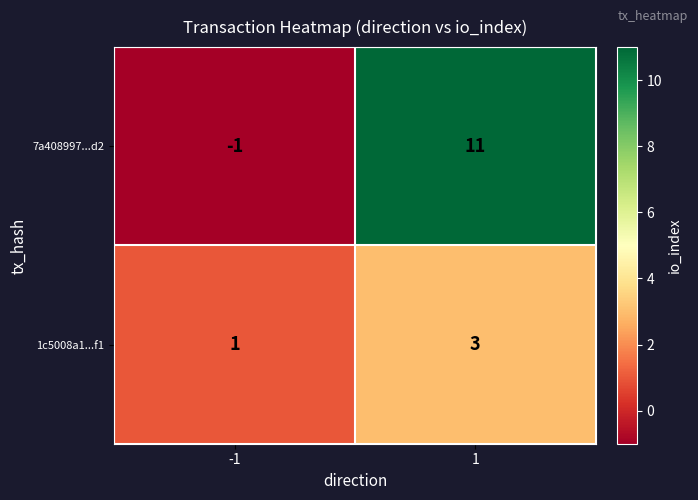

The value of 1c5008a1...f1 at 1 is 3. True or false?

True